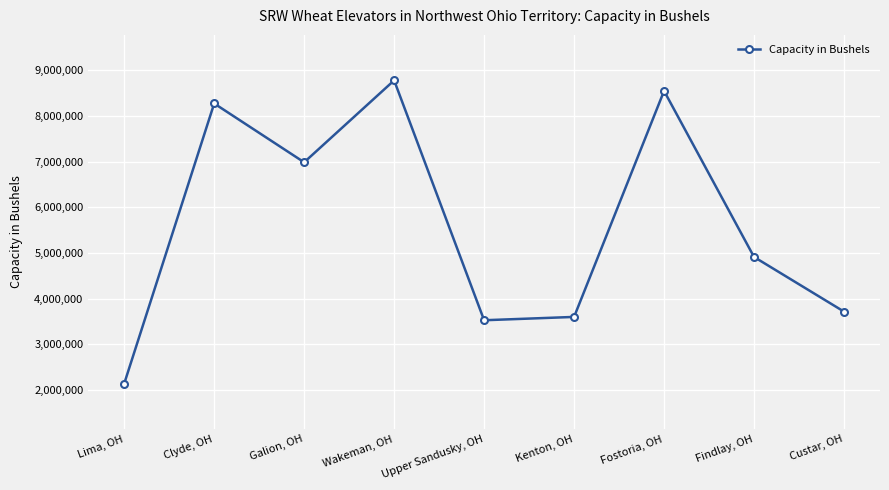

Reading right to left, transcribe all the data shown in this chart.

3717000	4914000	8550000	3601000	3528000	8781000	6987000	8275000	2140000